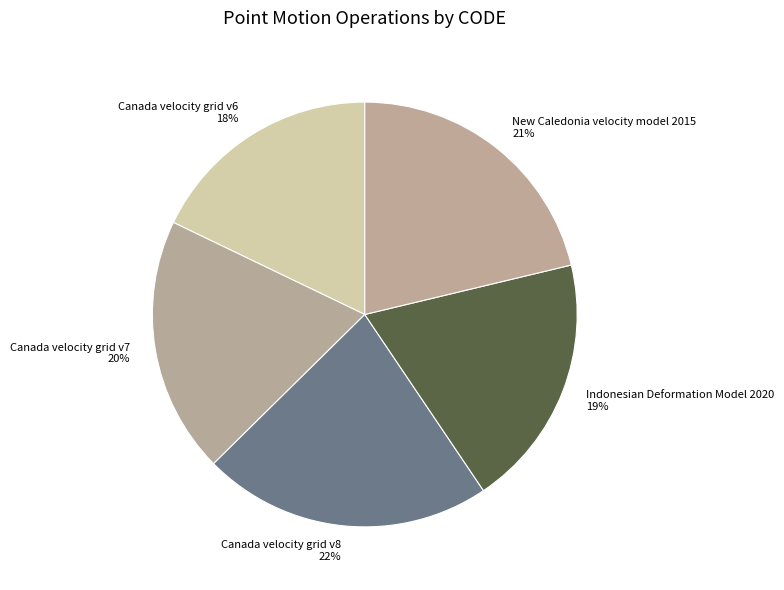

The Indonesian Deformation Model 2020 slice represents 19% of the pie. True or false?

True